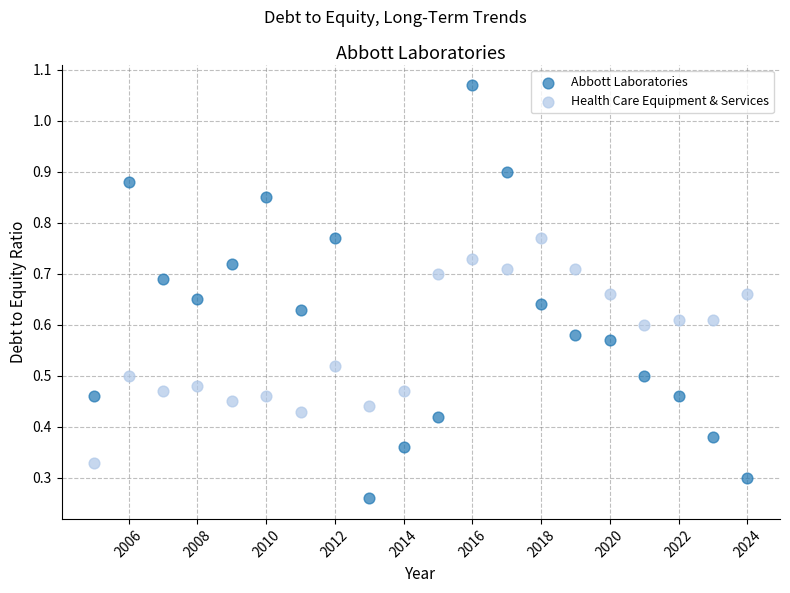

Which series has the widest spread of Y values?

Abbott Laboratories